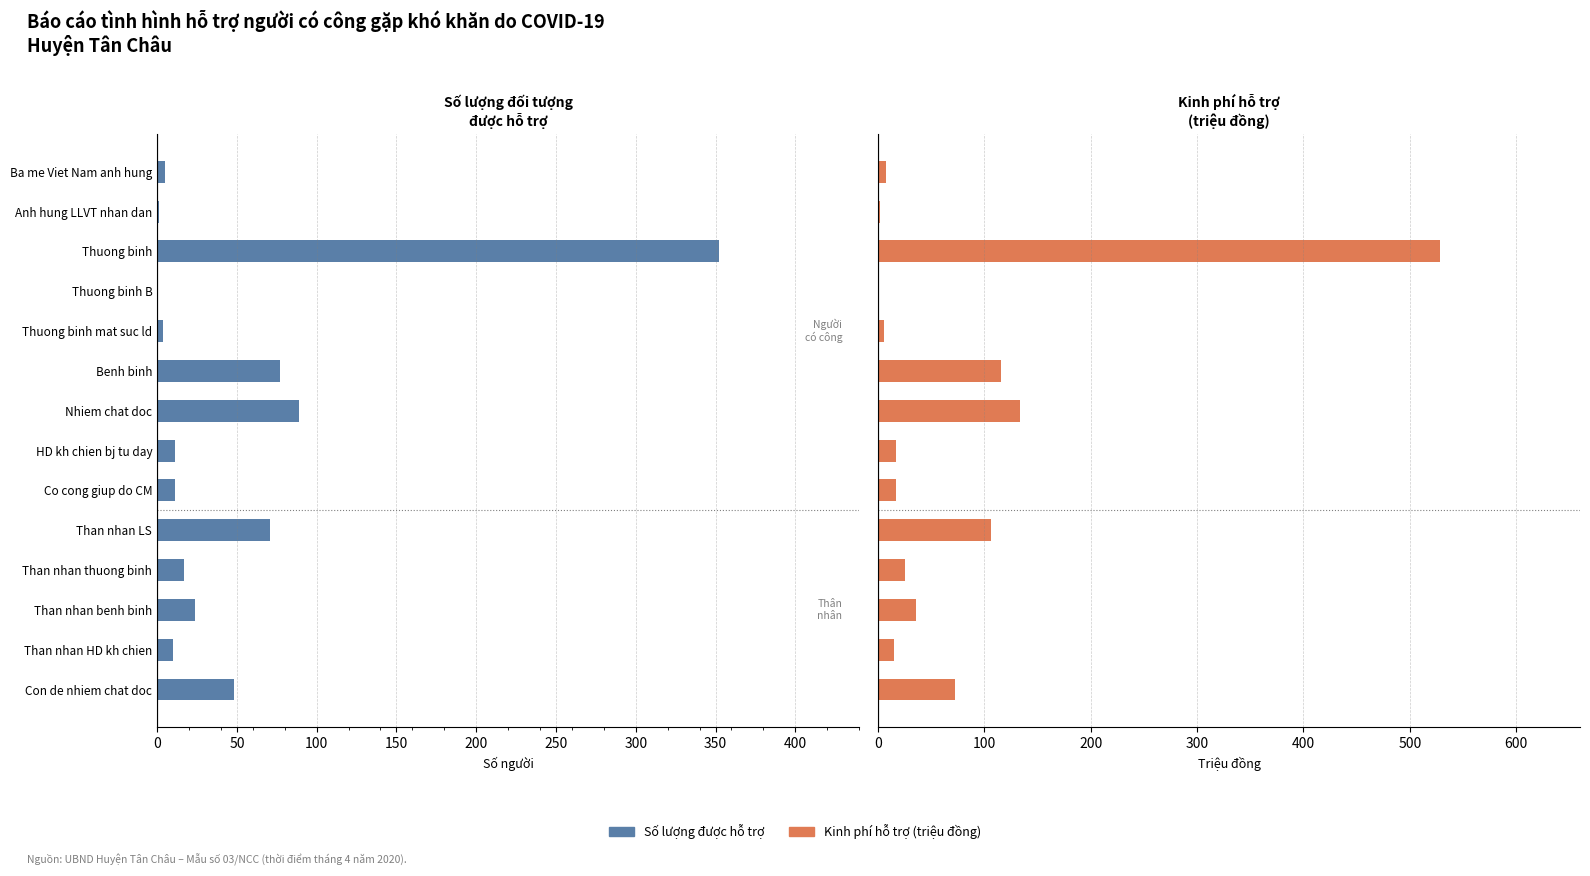

What position from the left is Than nhan thuong binh?

11